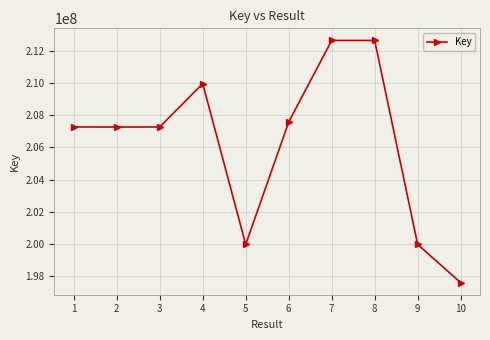

What is the change in value from 3 to 7?

+5383907